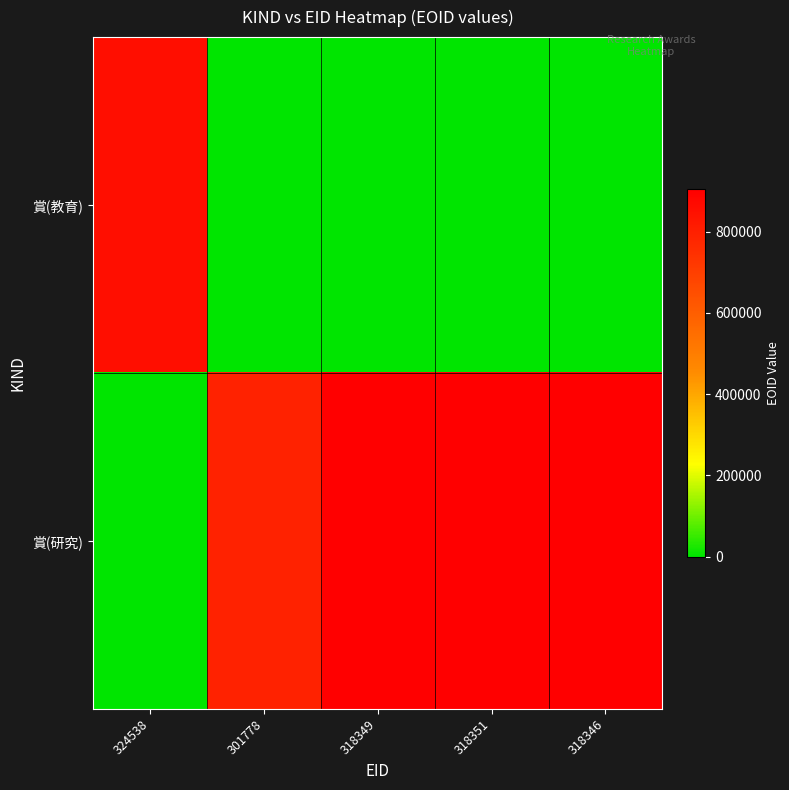

Which label corresponds to the largest value in the chart?

318349